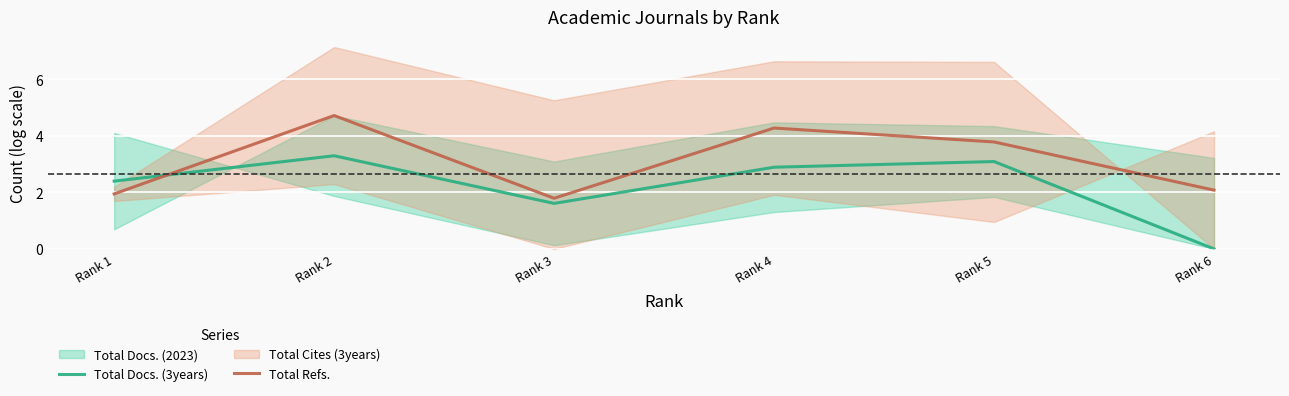

What value does the Total Refs. series have at Rank 2?

4.7